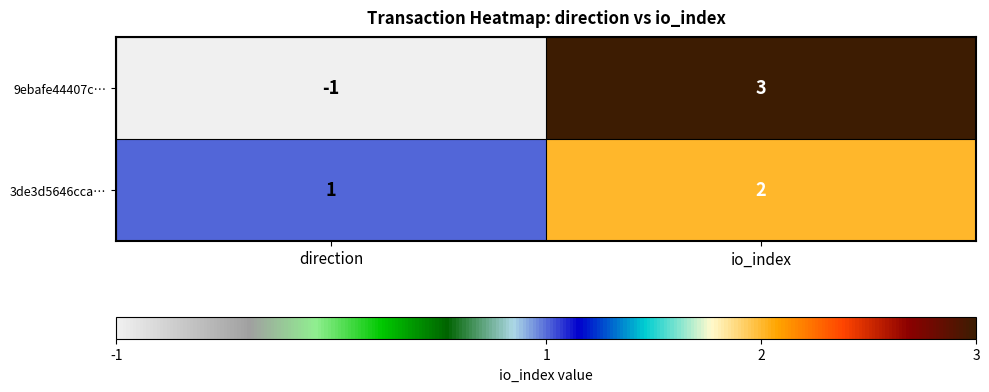

How many values in the 3de3d5646cca… series are below 2?

1